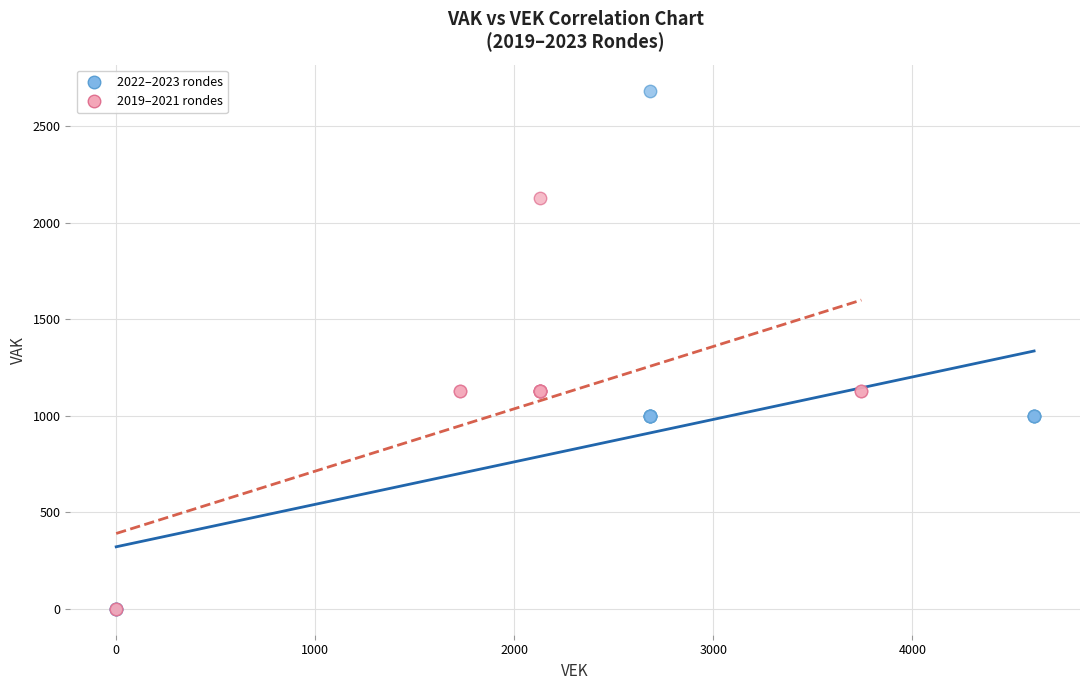

Which series reaches the maximum Y coordinate?

2022–2023 rondes